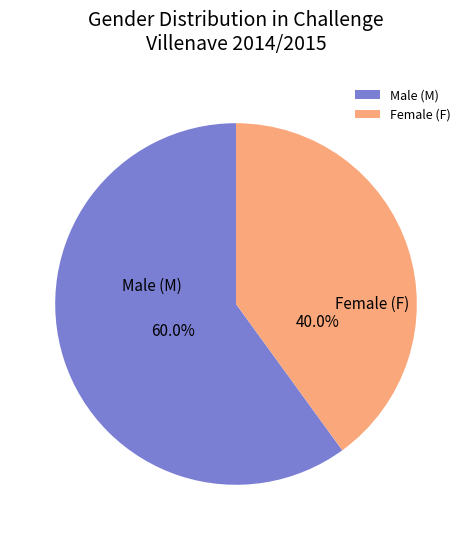

What is the largest slice in the pie chart?

Male (M)